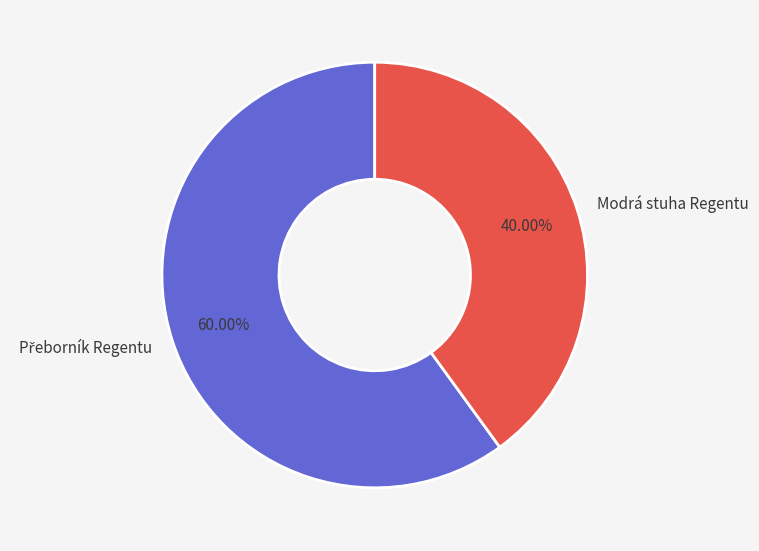

Is there any slice that represents more than half of the pie?

Yes